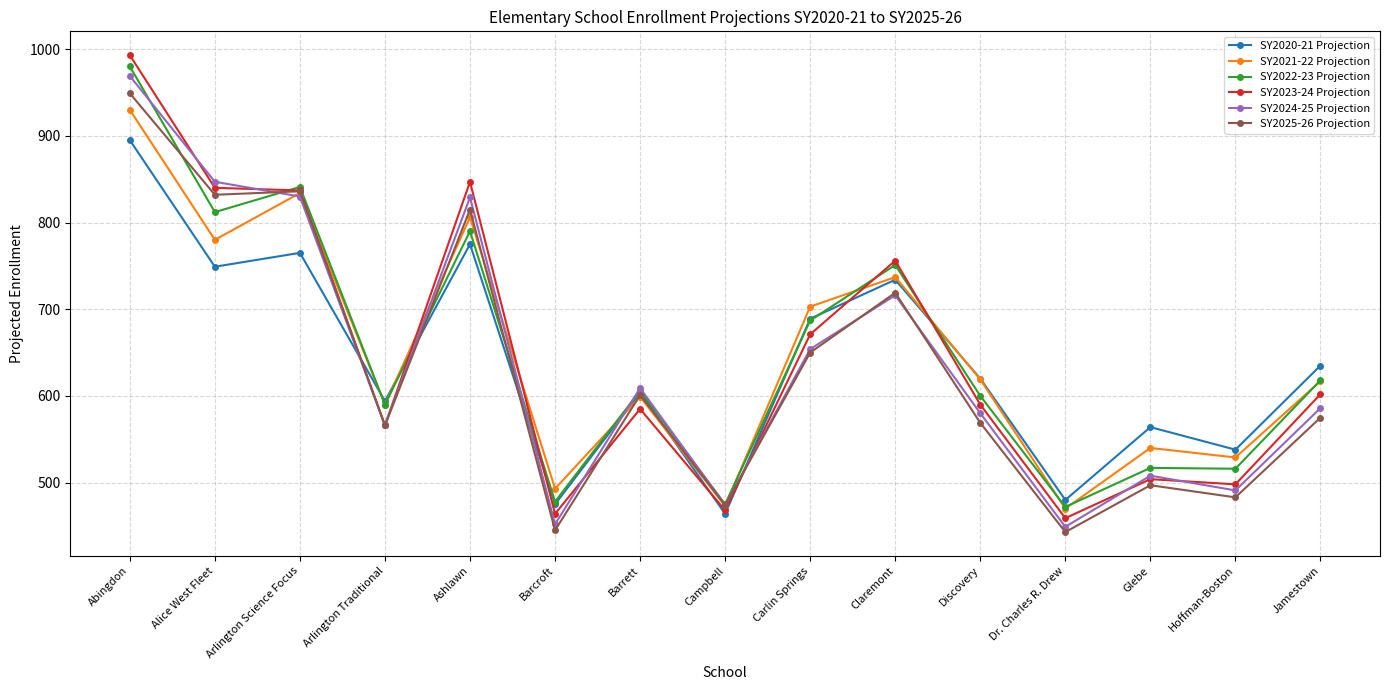

Which category has the highest value across all series?

Abingdon